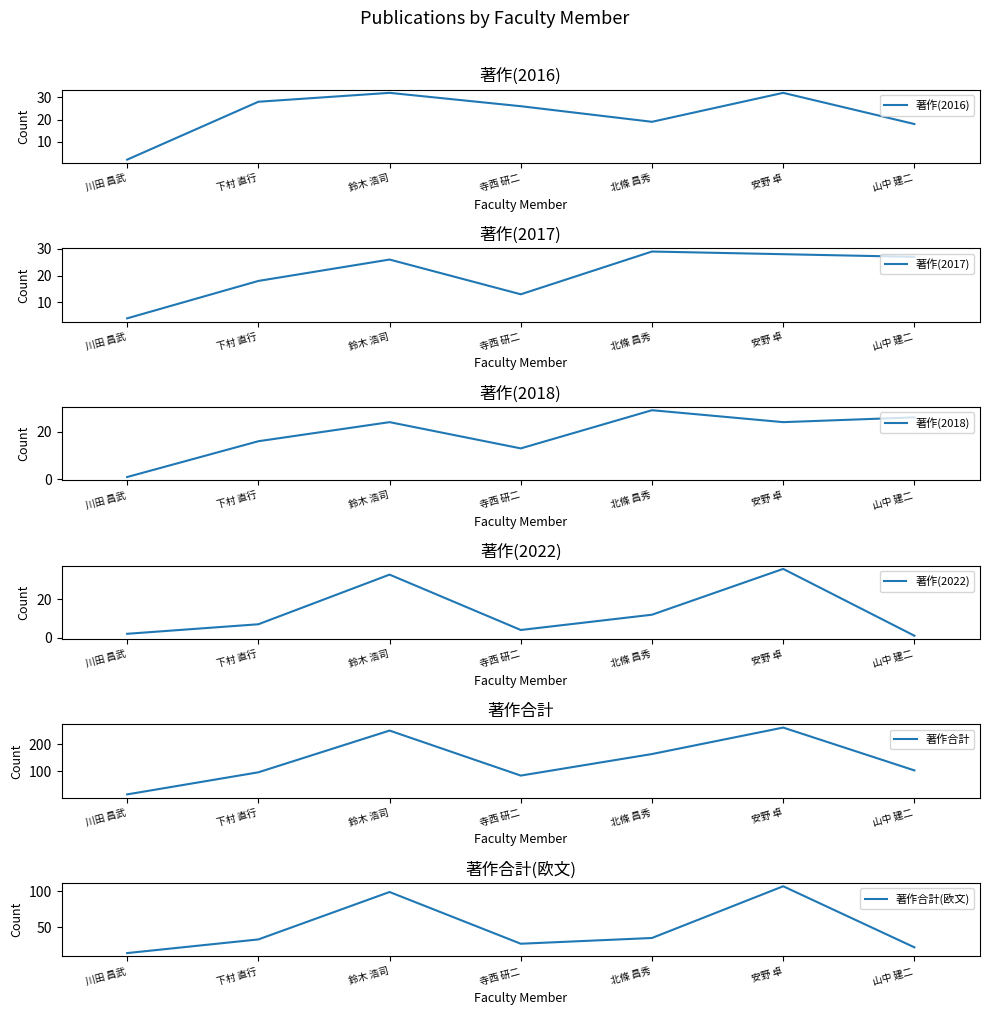

What is the difference between the maximum and second lowest values in the 著作(2016) series?

14